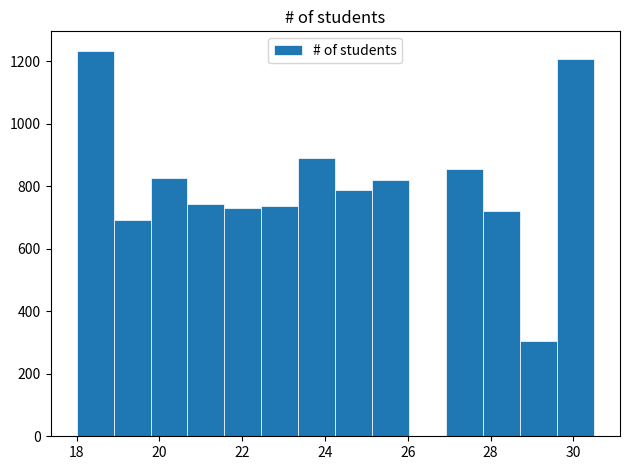

What is the height of the bar covering 19.8 to 20.6 on the x-axis? Neither the bar edges nor the heights are printed on the chart, so give them approximately, as read against the axes.

820